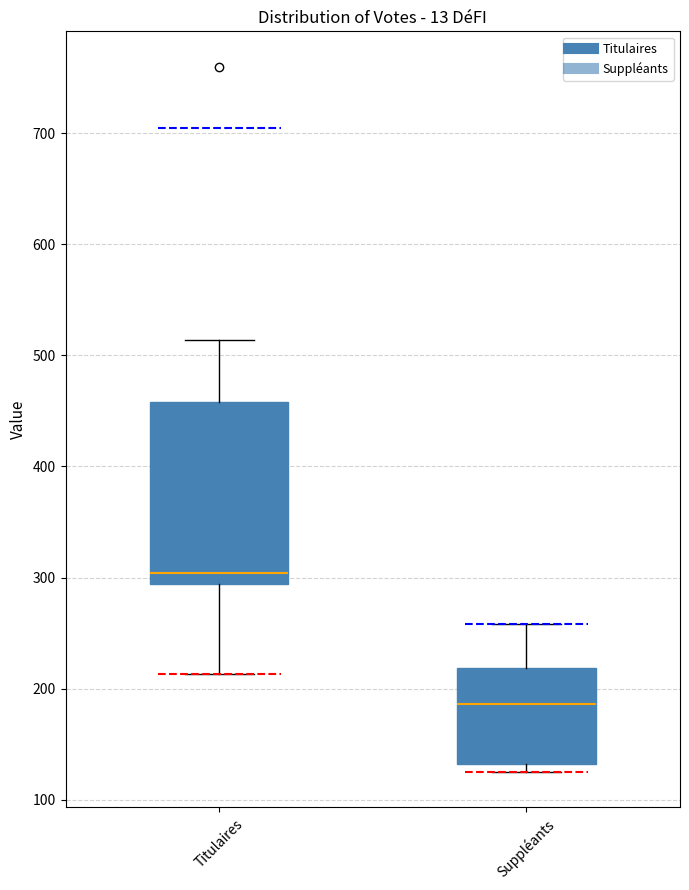

Reading left to right, read every box against the y-axis: the position of its median line, the range the box covers, and the ends of its whiskers. The values are not printed on the chart, so give them approximately, as read against the axis.

Titulaires: median 300, box 290 to 460, whiskers 210 to 510
Suppléants: median 190, box 130 to 220, whiskers 130 (just below the box's lower edge) to 260